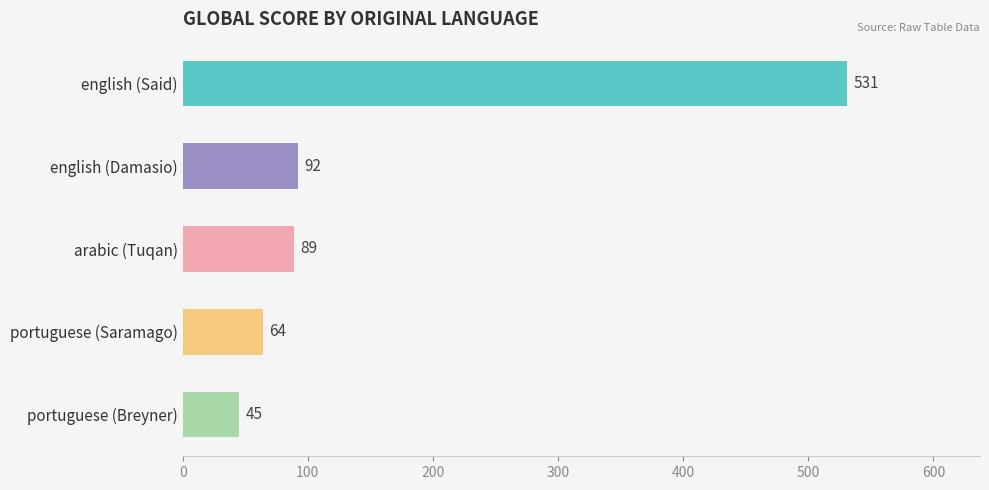

What is the smallest value displayed?

45